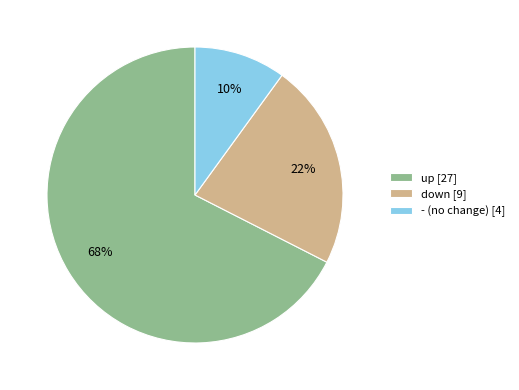

Is up [27] the majority of the pie?

Yes